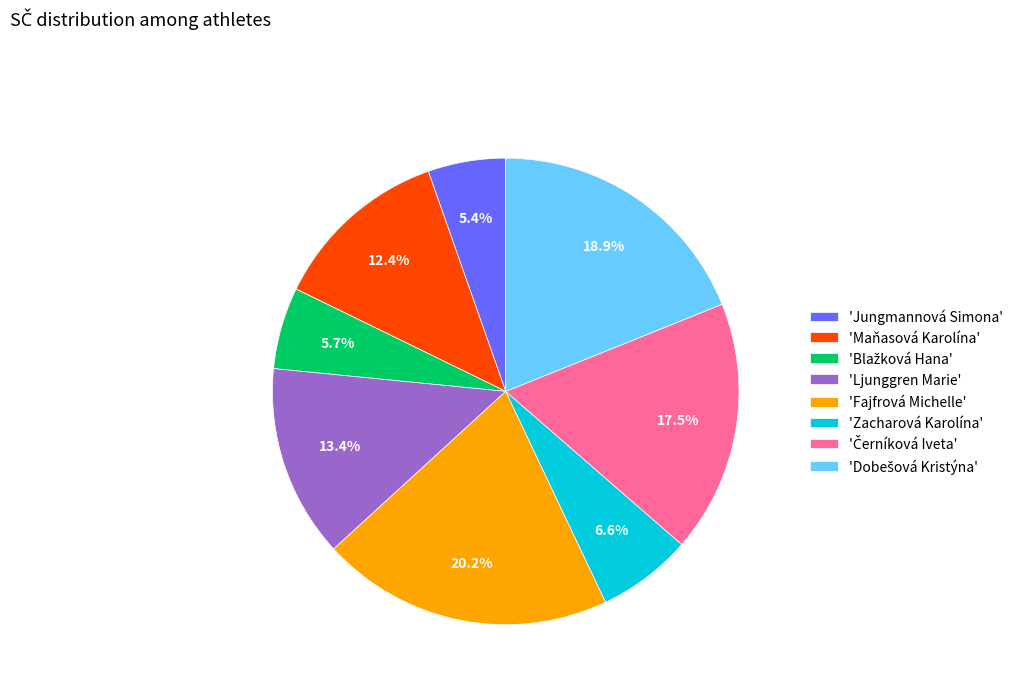

Which category has the biggest portion of the pie?

'Fajfrová Michelle'